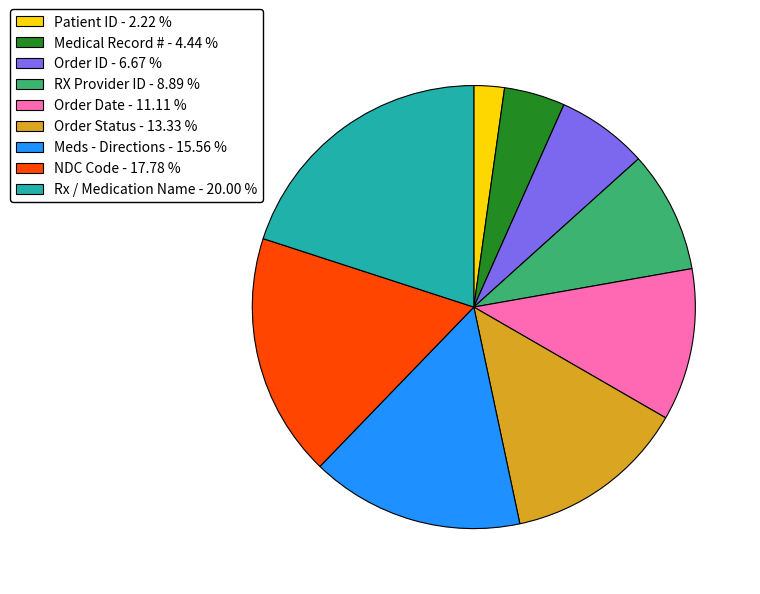

Approximately how many times larger is the value at Patient ID compared to Medical Record #?

0.5